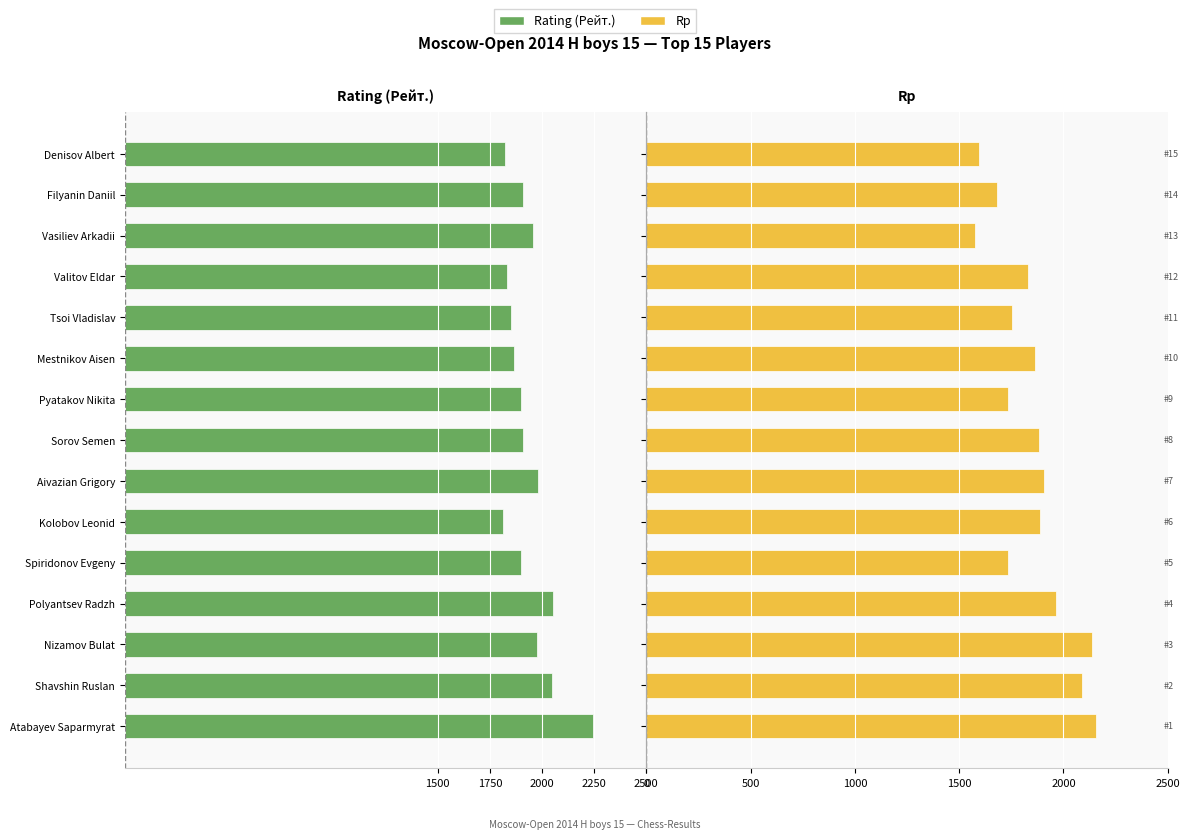

Are the bars grouped side by side (vs. stacked)?

Yes